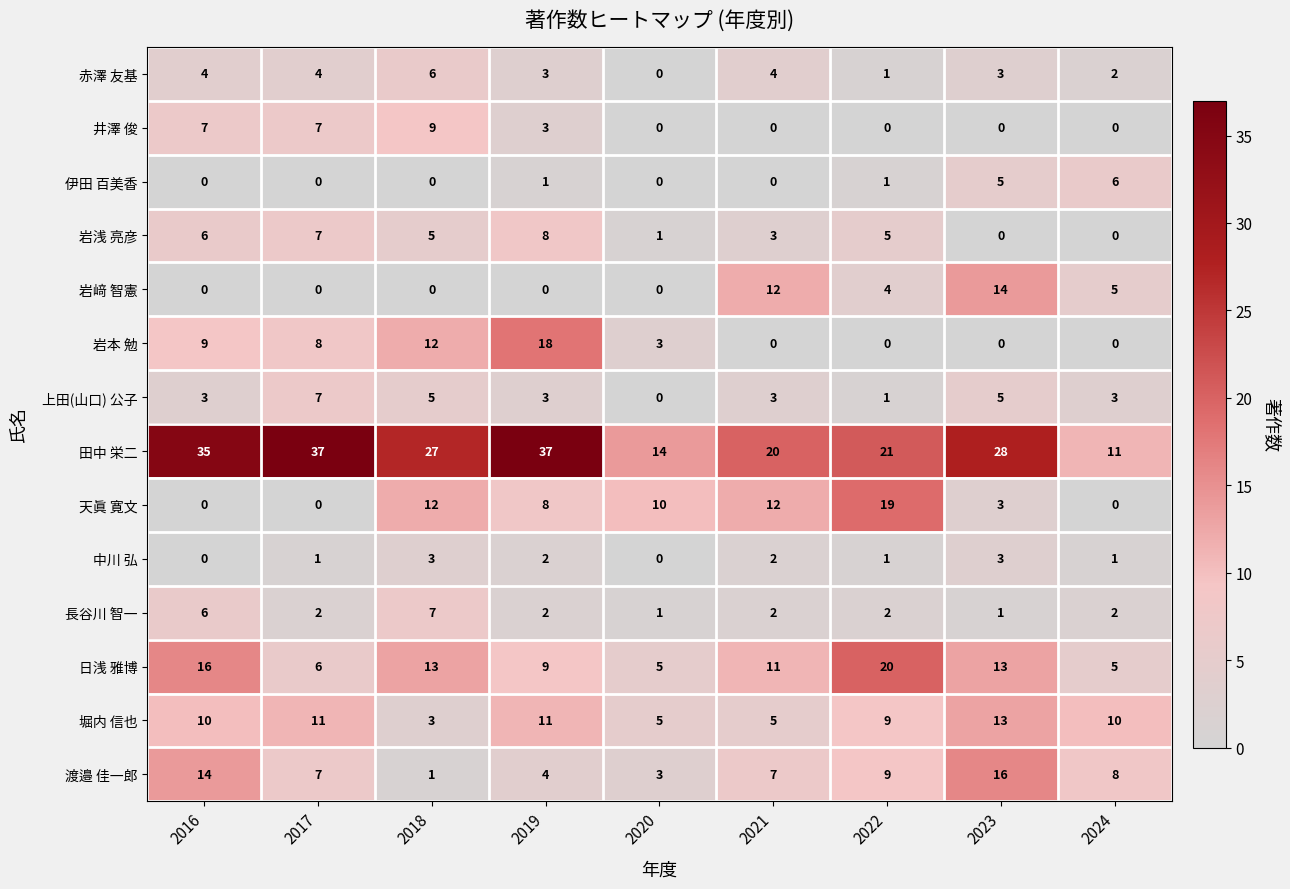

Where does the 天眞 寛文 series first go above 8?

2018